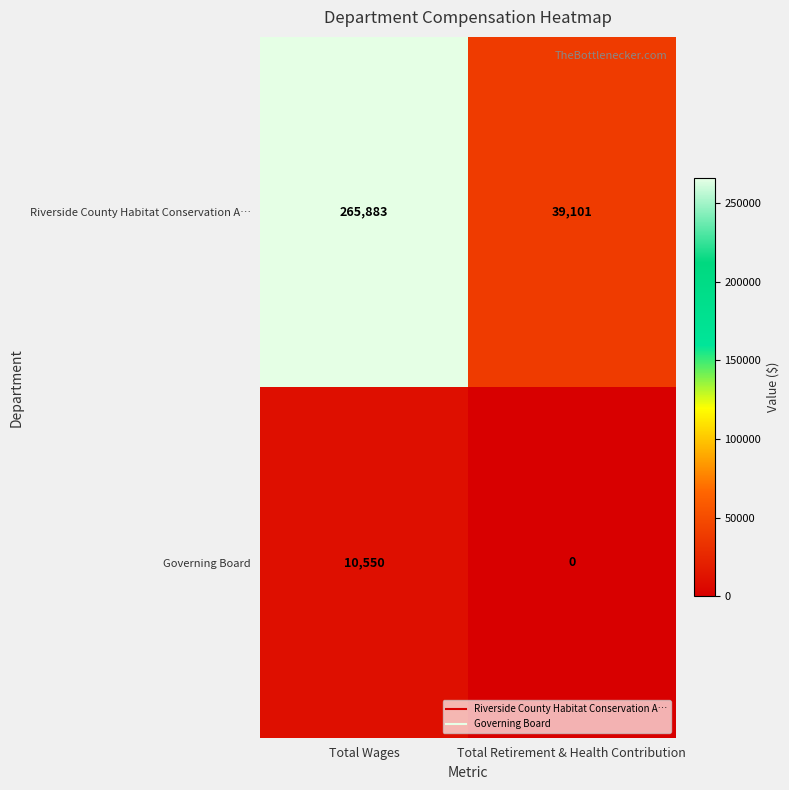

What is the difference between the highest and lowest values at Total Retirement & Health Contribution?

39101